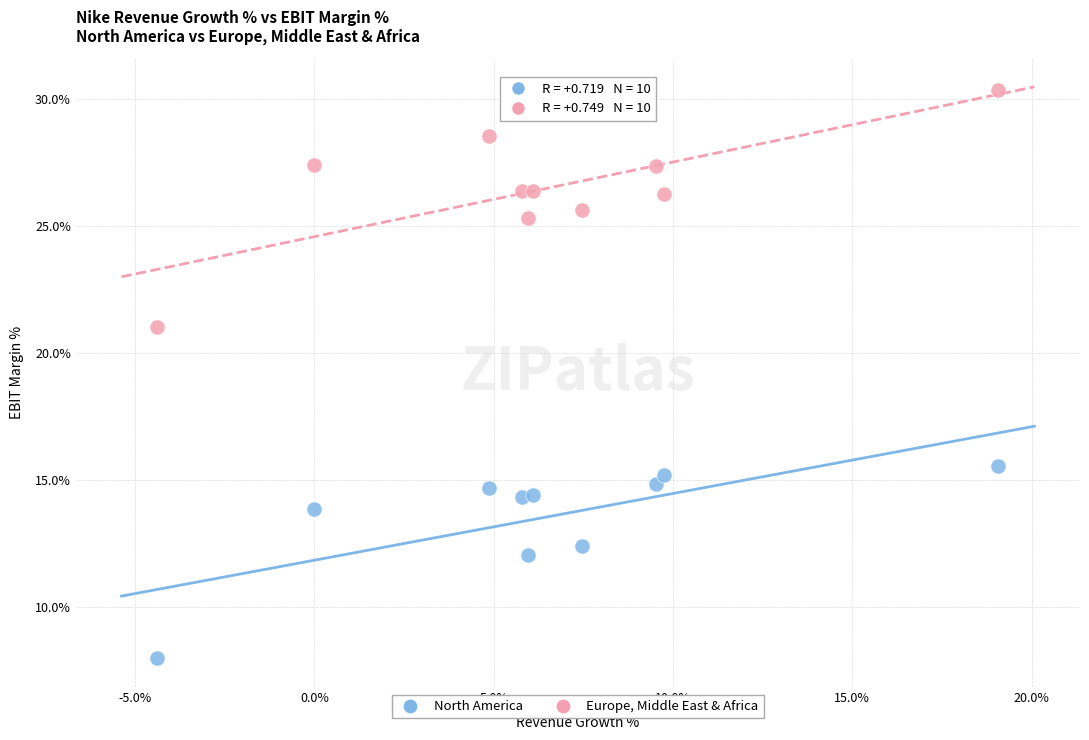

Which series contains the lowest Y value?

North America